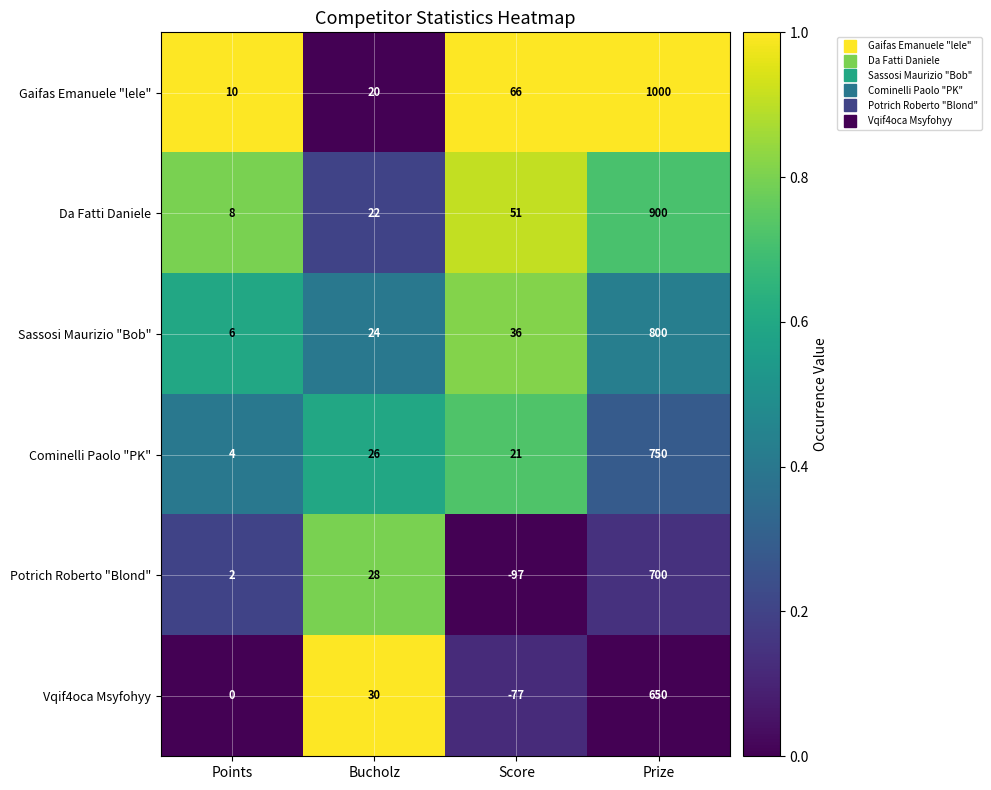

At which label is Potrich Roberto "Blond" closest to 301?

Bucholz